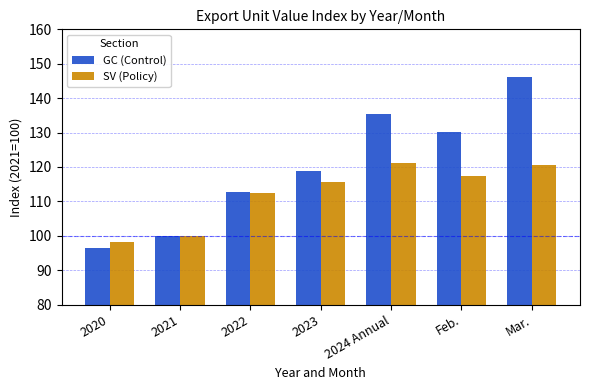

What is the difference between the second highest and second lowest values in the SV (Policy) series?

20.6